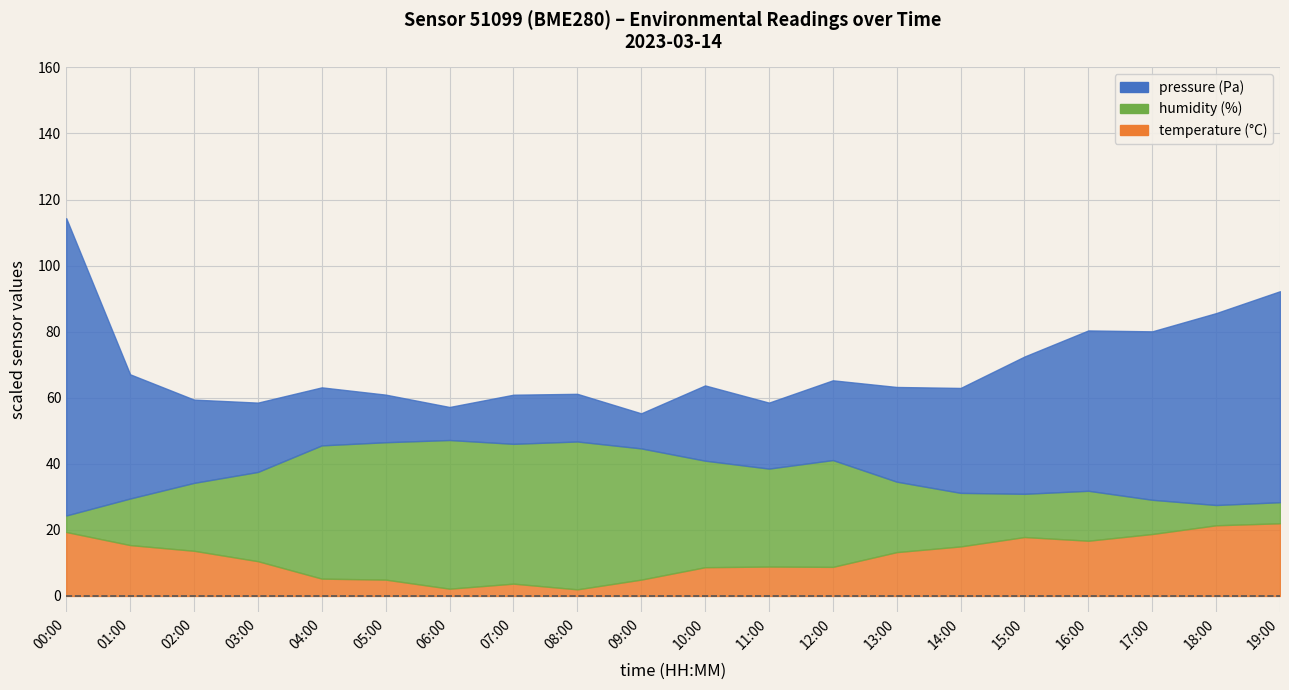

True or false: humidity and temperature cross at least once.

False